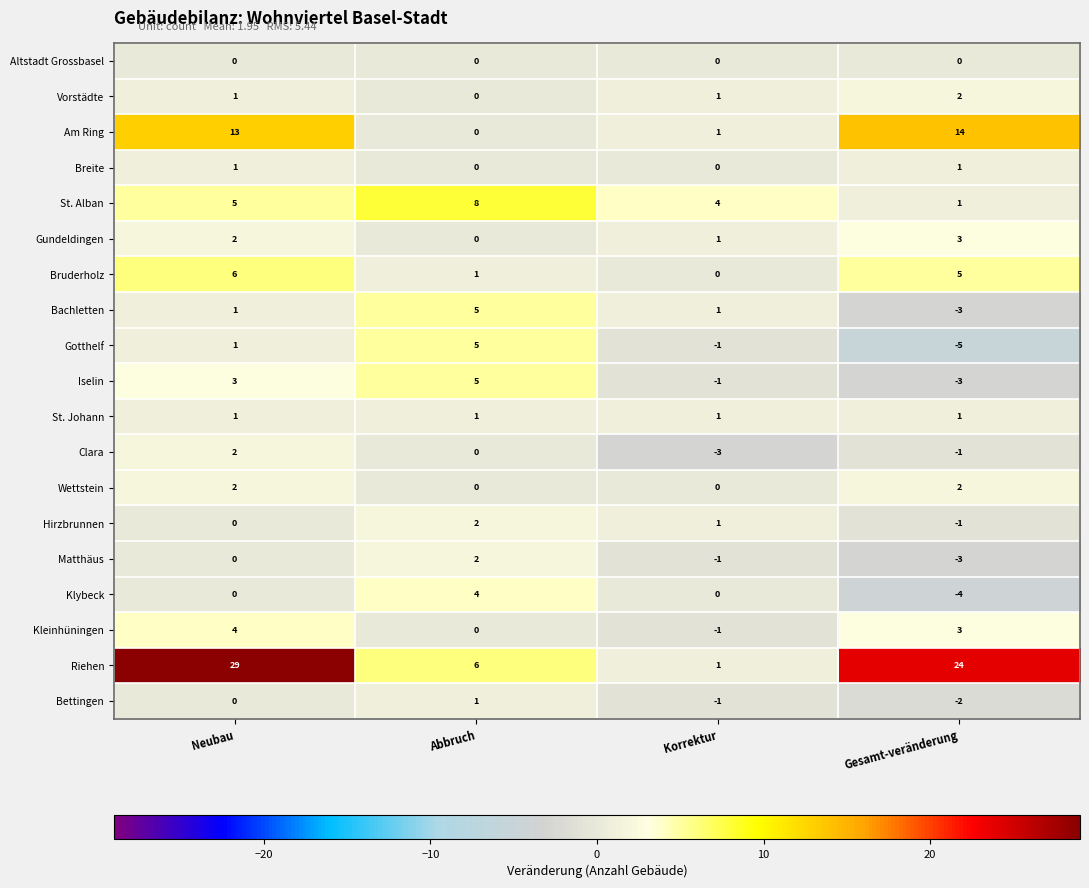

Count the Bettingen values in the range -1 to 1.

3